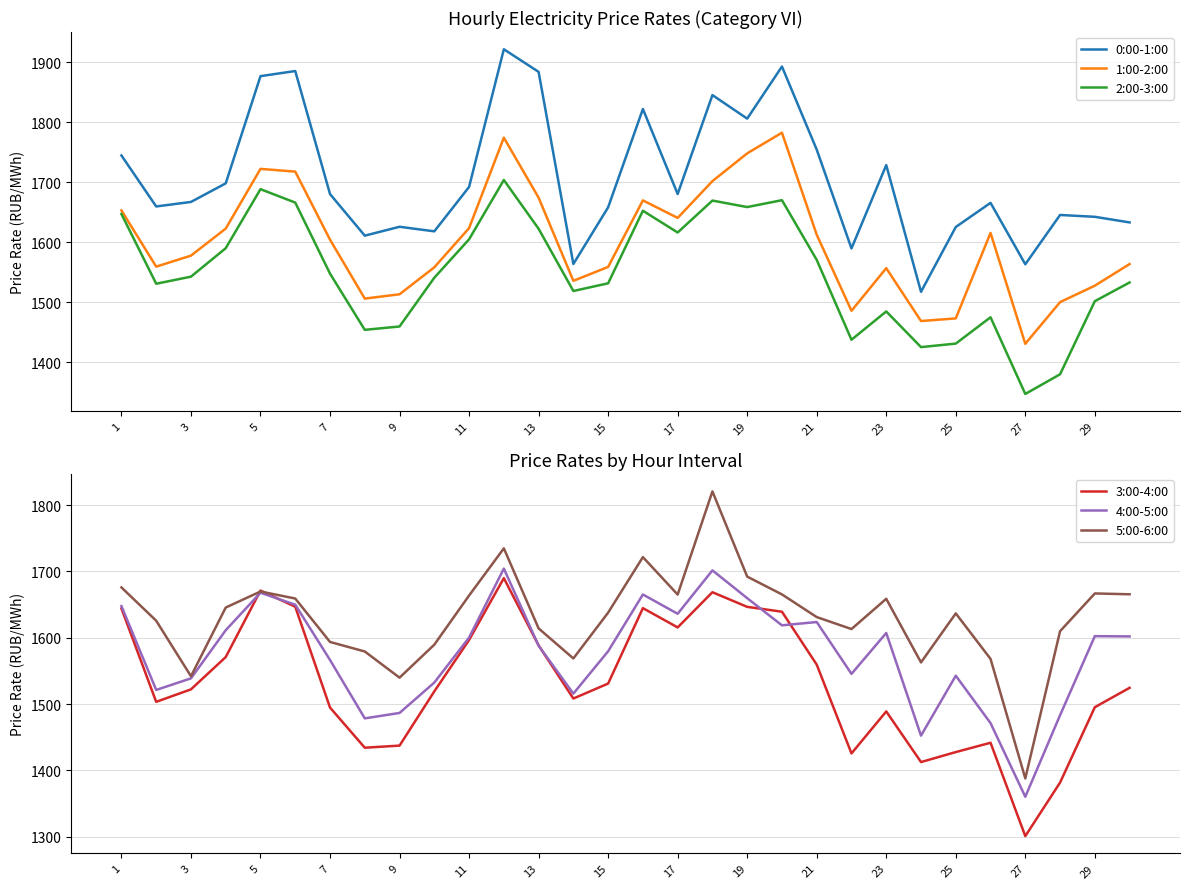

True or false: 0:00-1:00 and 1:00-2:00 intersect in this chart.

False